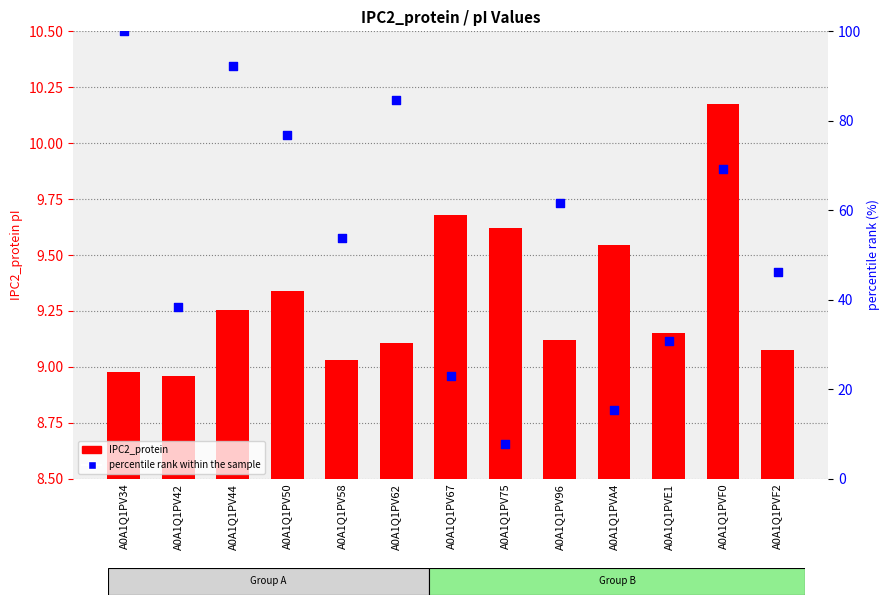

Which series reaches the minimum Y coordinate?

percentile rank within the sample